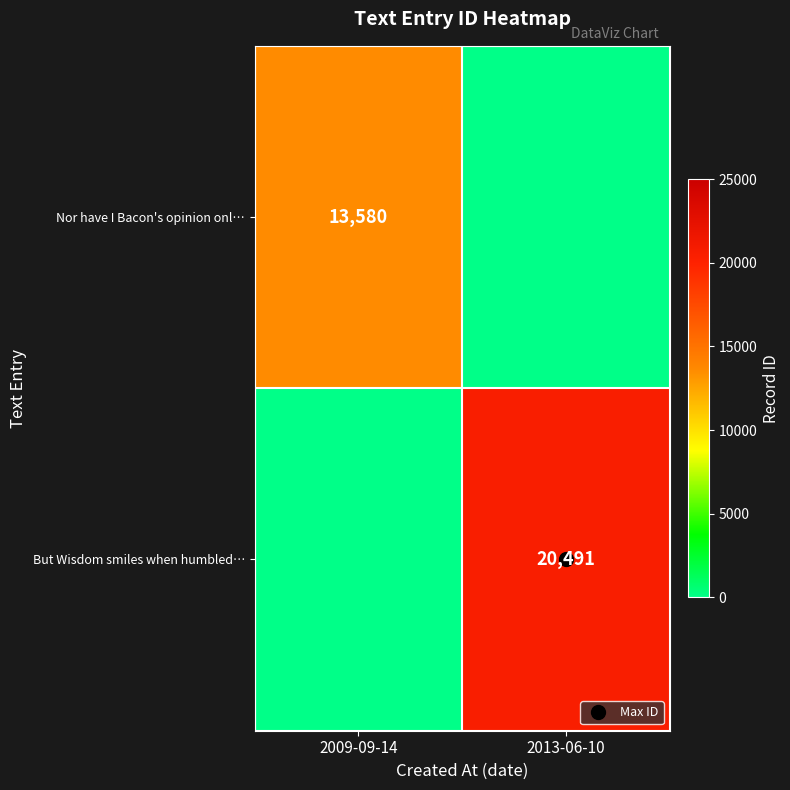

Which series changed the most between 2009-09-14 and 2013-06-10?

But Wisdom smiles when humbled…